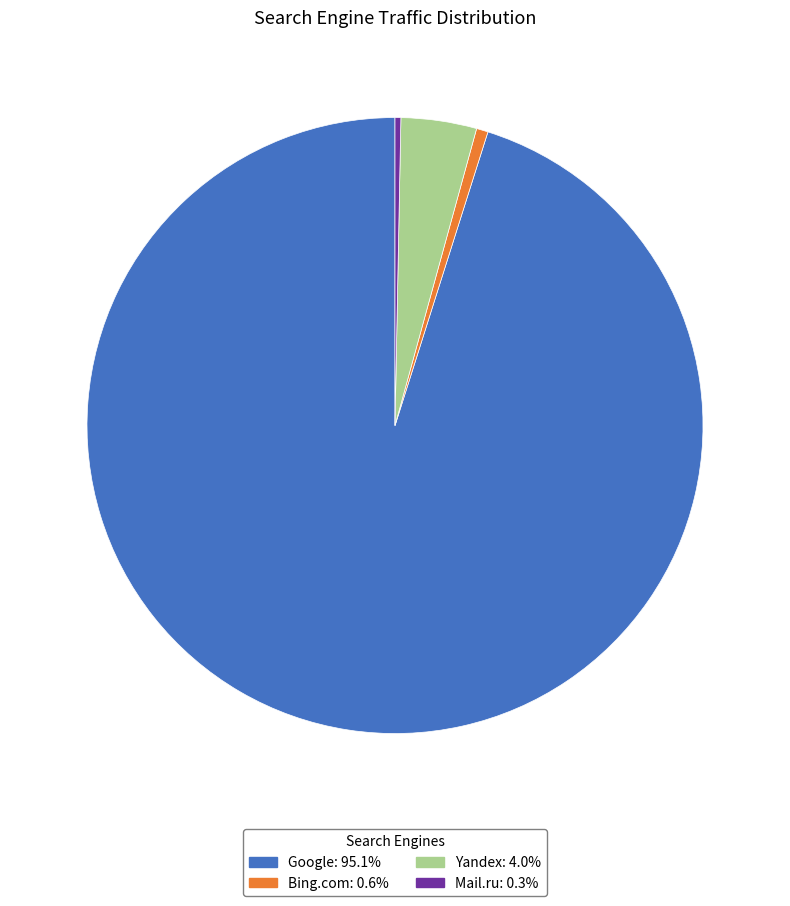

Does any single category account for the majority?

Yes